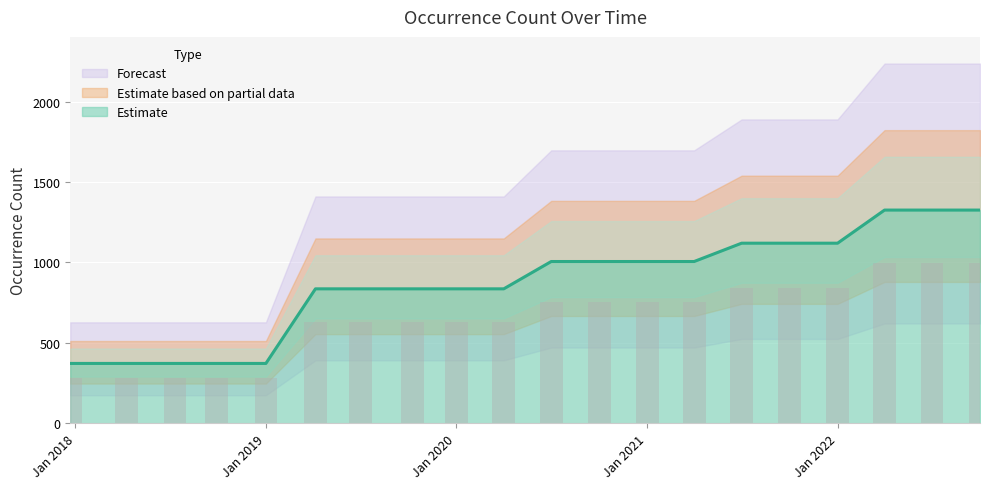

What is the difference between the second highest and minimum values?

954